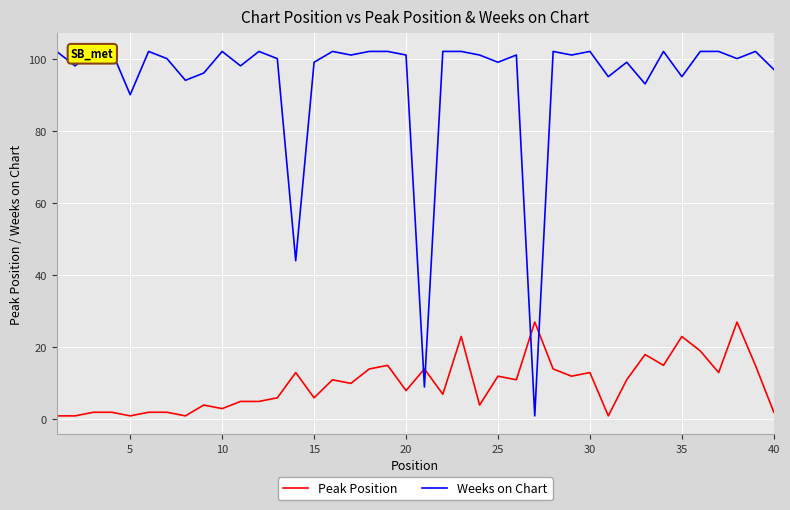

What is the value of the Weeks on Chart point at the 31st from the left?

100